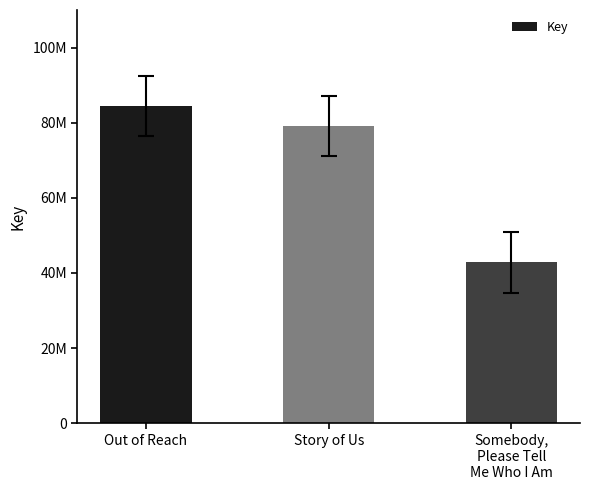

What is the greatest value displayed?

84418030